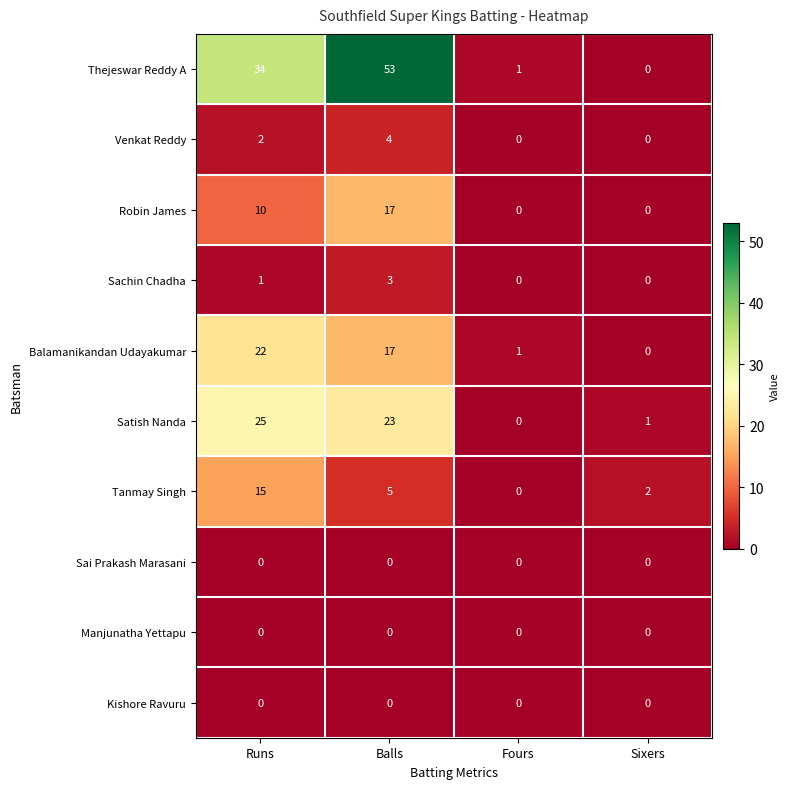

What is the sum of the Tanmay Singh values at Fours and Runs?

15